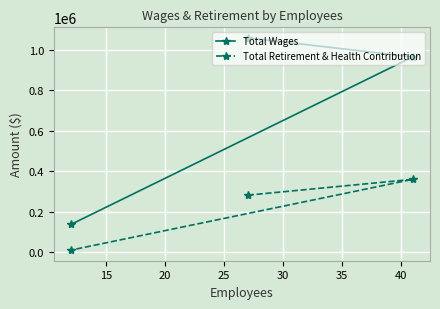

Which series has the largest total across all categories?

Total Wages